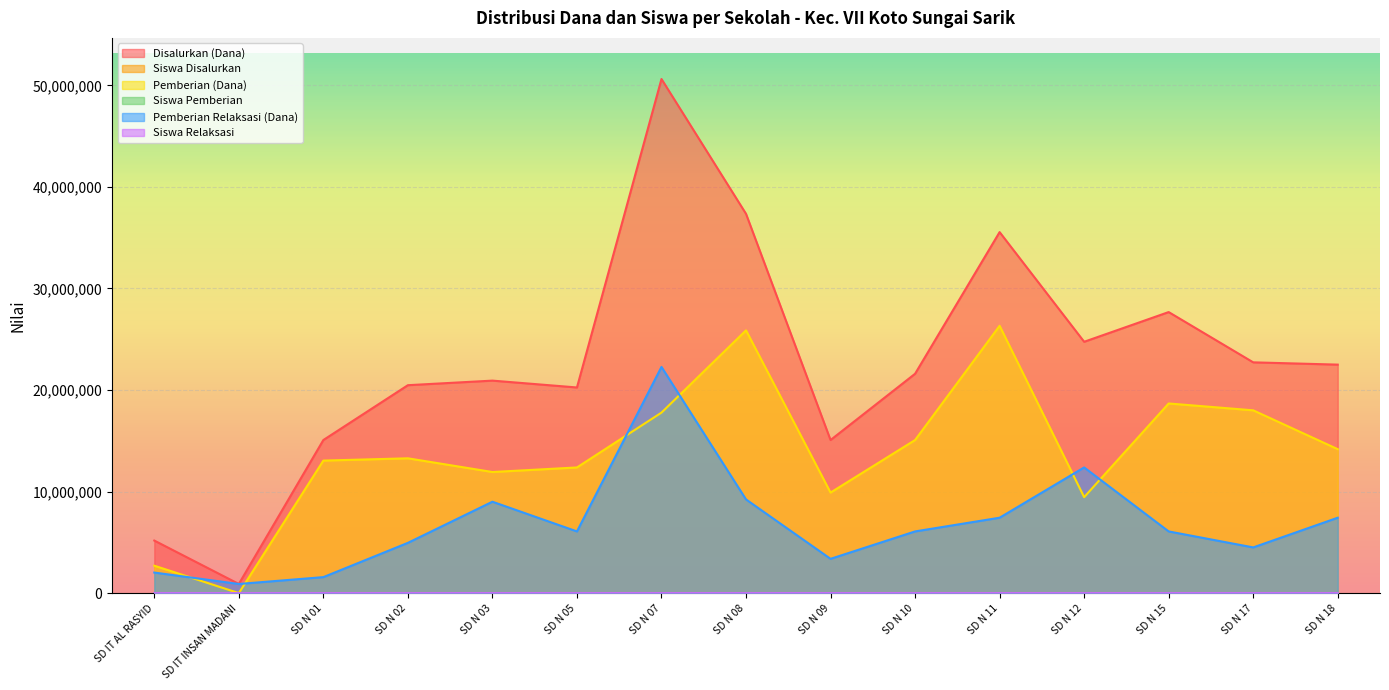

Is it true that Siswa Pemberian equals 62 at SD N 08?

True